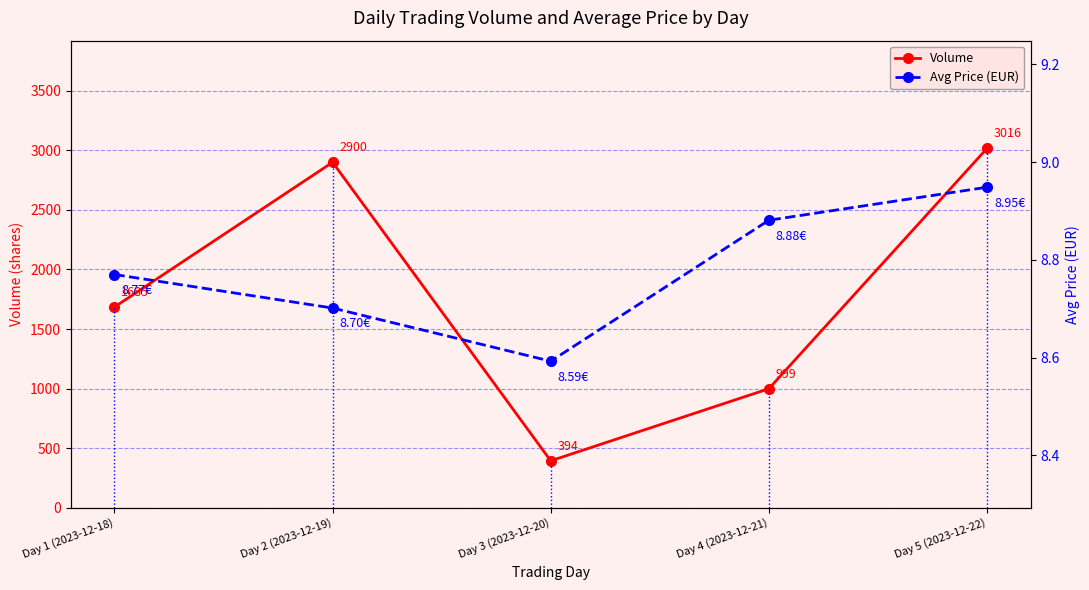

True or false: Volume has a value of 2900.0 at Day 2 (2023-12-19).

True